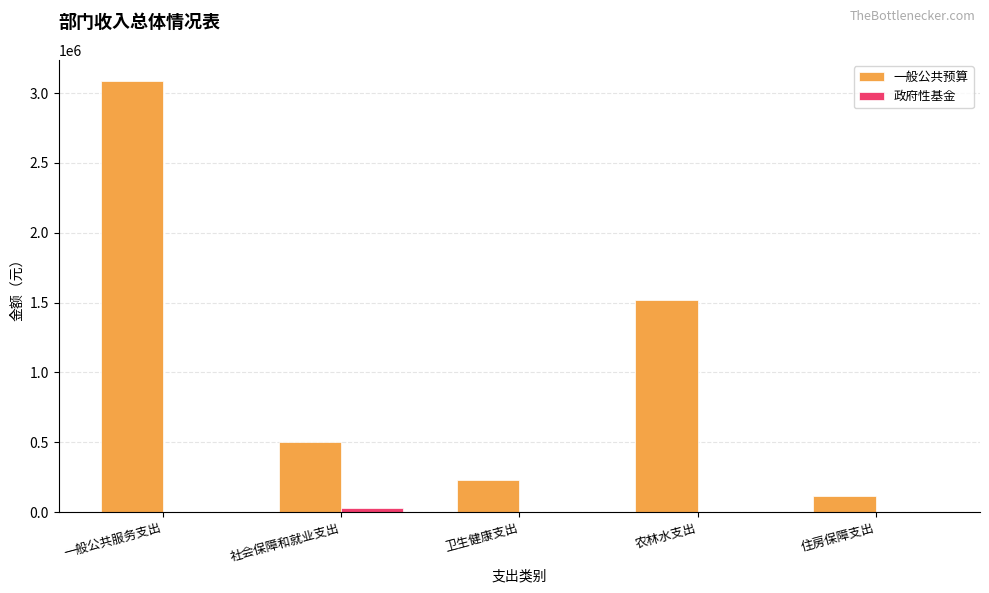

At which category does the chart reach its peak across all series?

一般公共服务支出